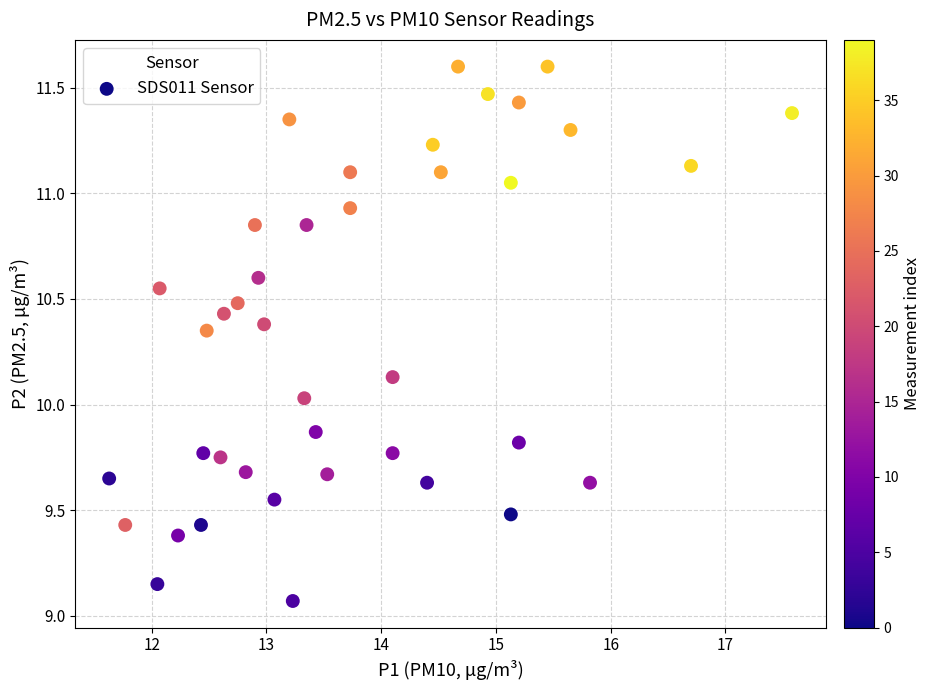

What is the range of Y values (max minus min)?

2.5